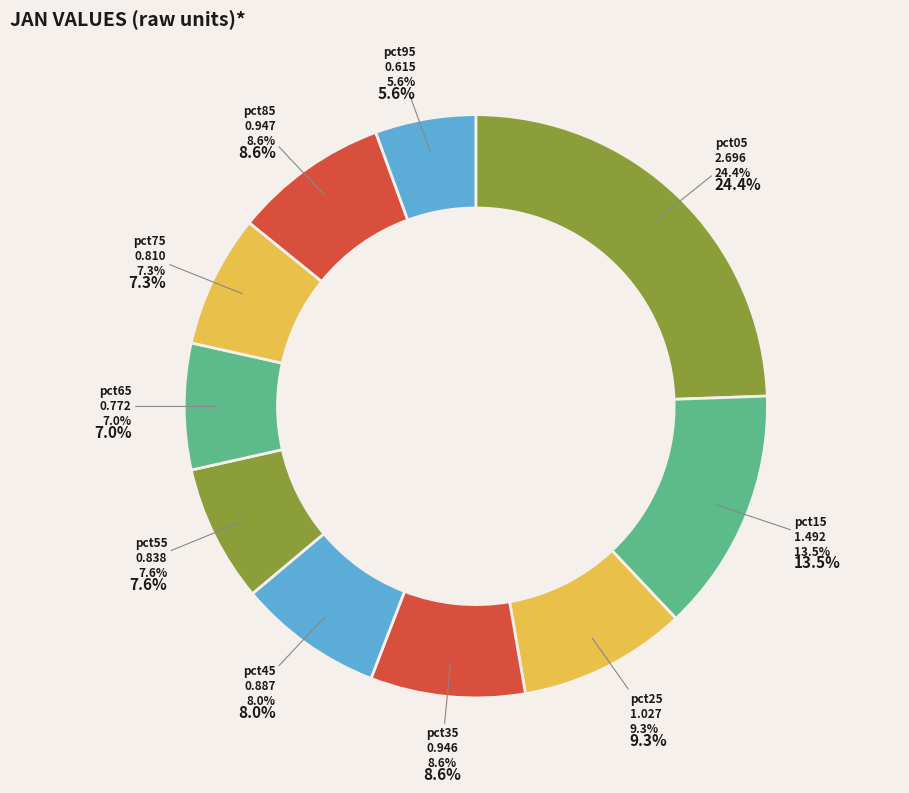

To the nearest percent, what is the difference between the largest and smallest slice percentages?

19%